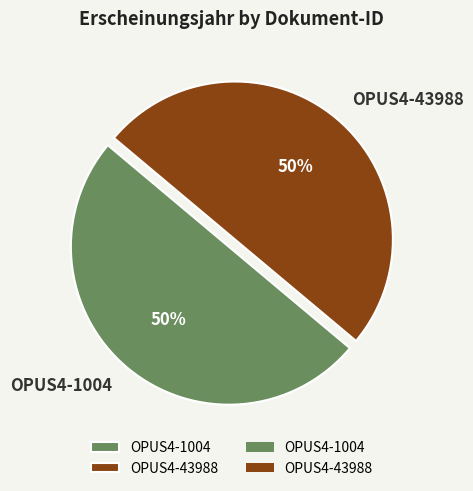

To the nearest percent, what portion does OPUS4-1004 represent?

50%